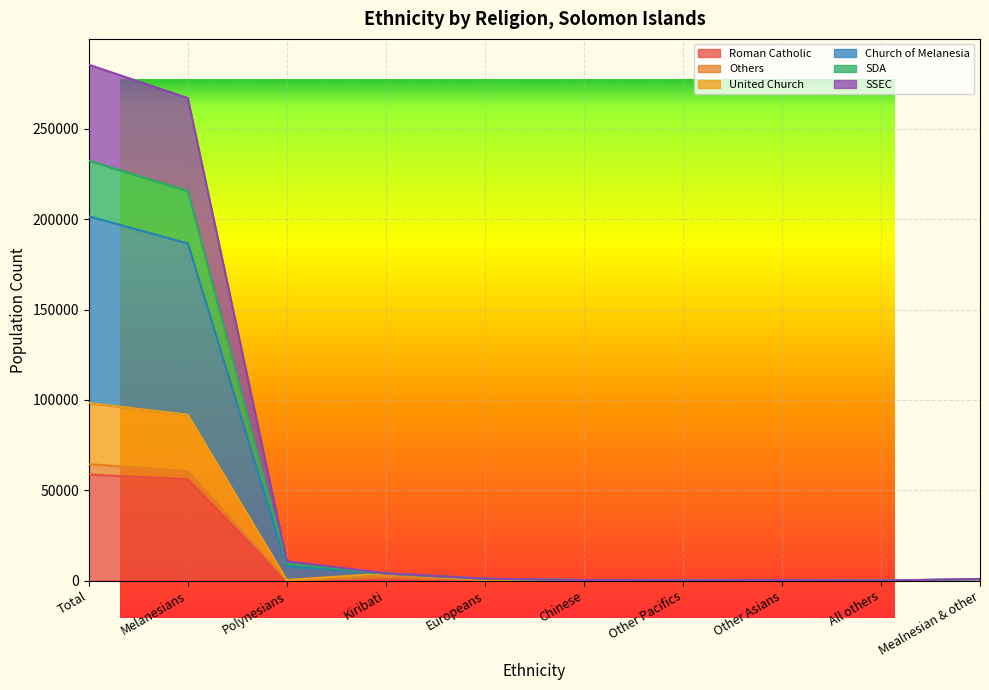

Is the value of Church of Melanesia at Melanesians greater than the value of SSEC at Europeans?

Yes